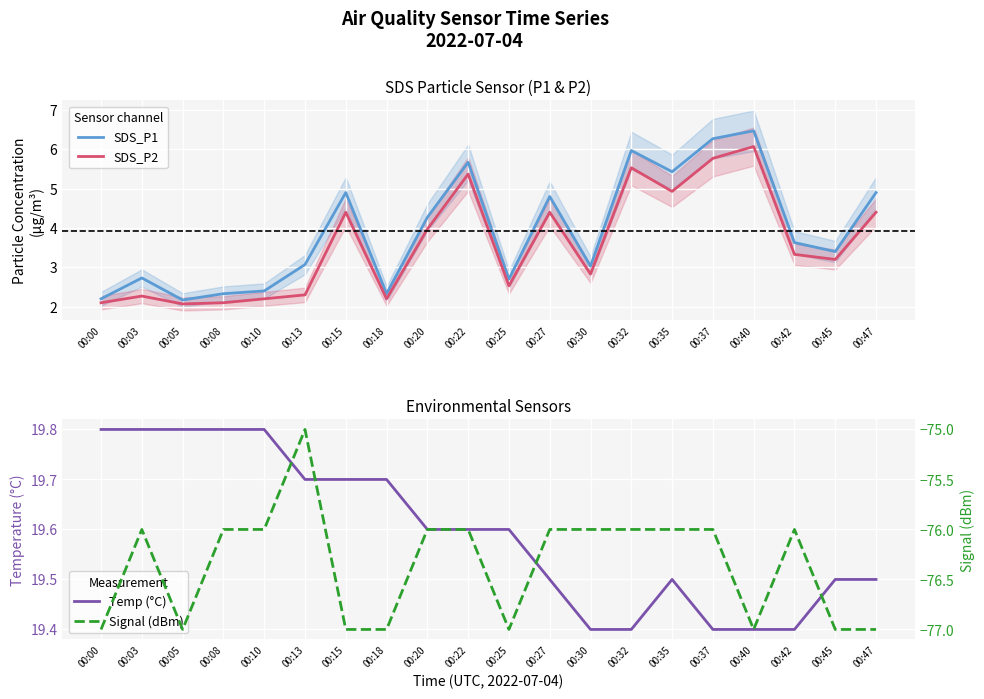

True or false: SDS_P1 has more than 2 interior local peaks.

True